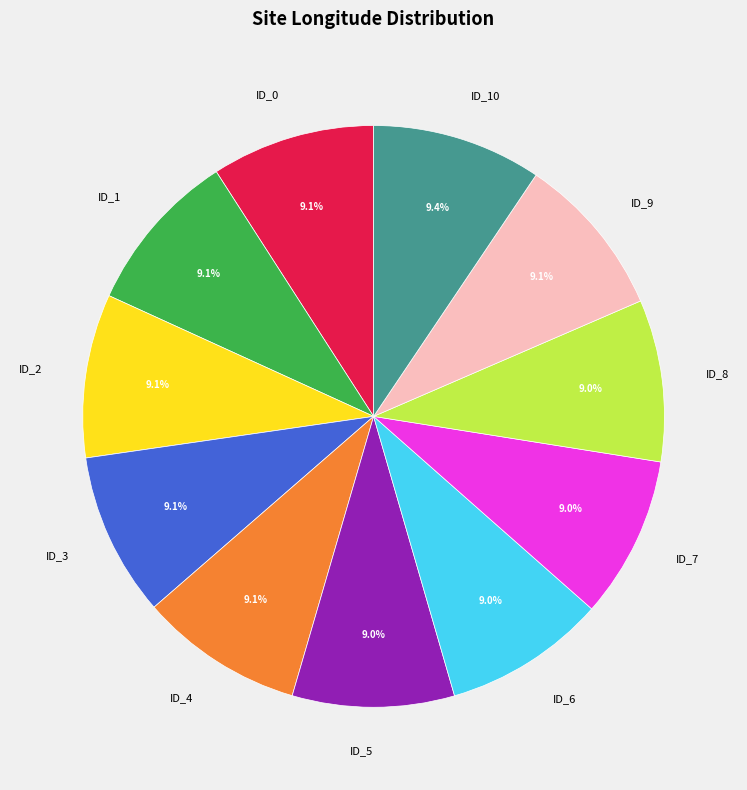

Is there any slice that represents more than half of the pie?

No